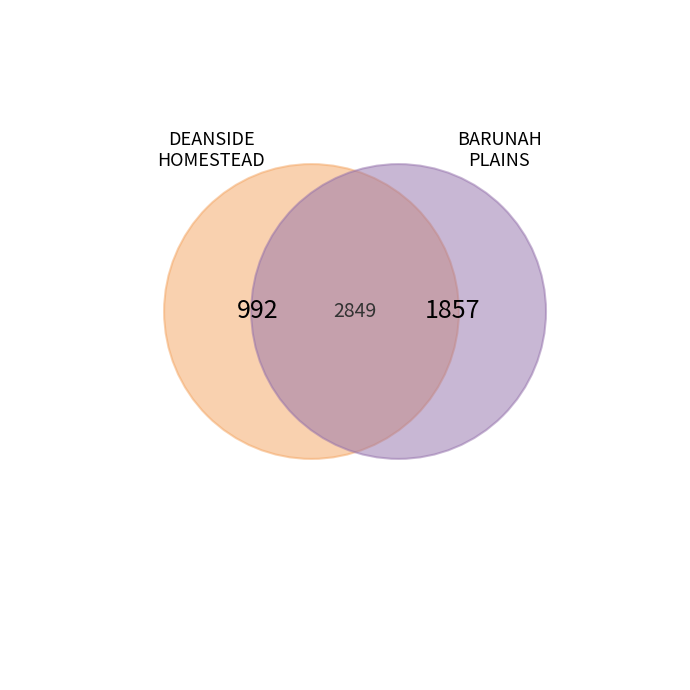

Is it true that BARUNAH PLAINS is 56% of the pie?

False